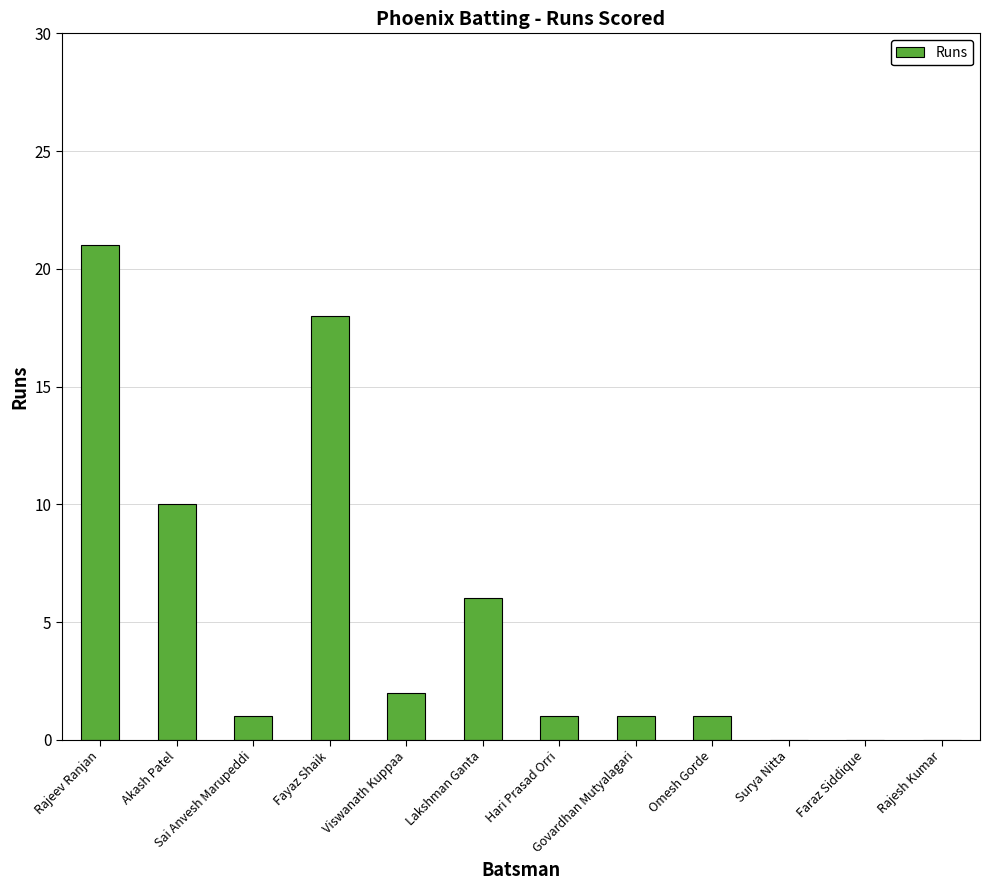

Which label corresponds to the largest value in the chart?

Rajeev Ranjan